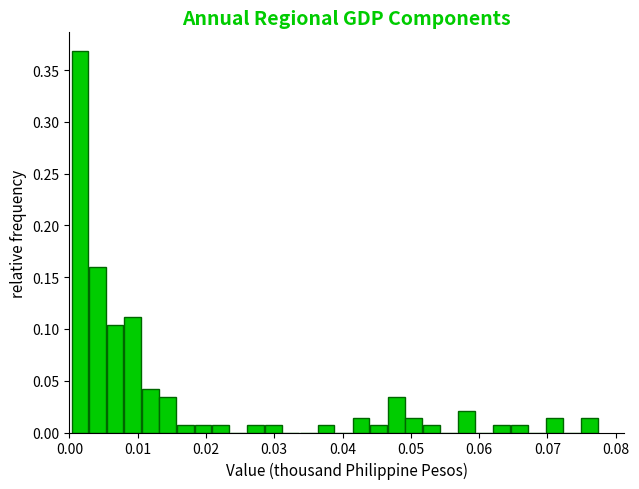

Read against the x-axis, roughly where is the centre of the tallest bar?

0.002